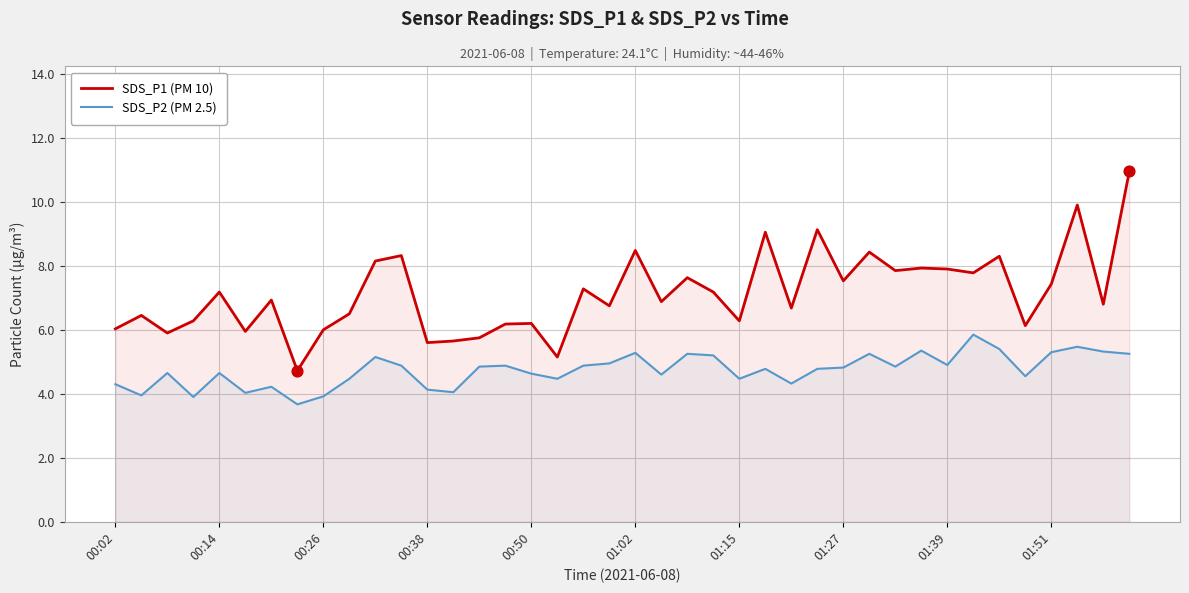

Which series has the largest total across all categories?

SDS_P1 (PM 10)